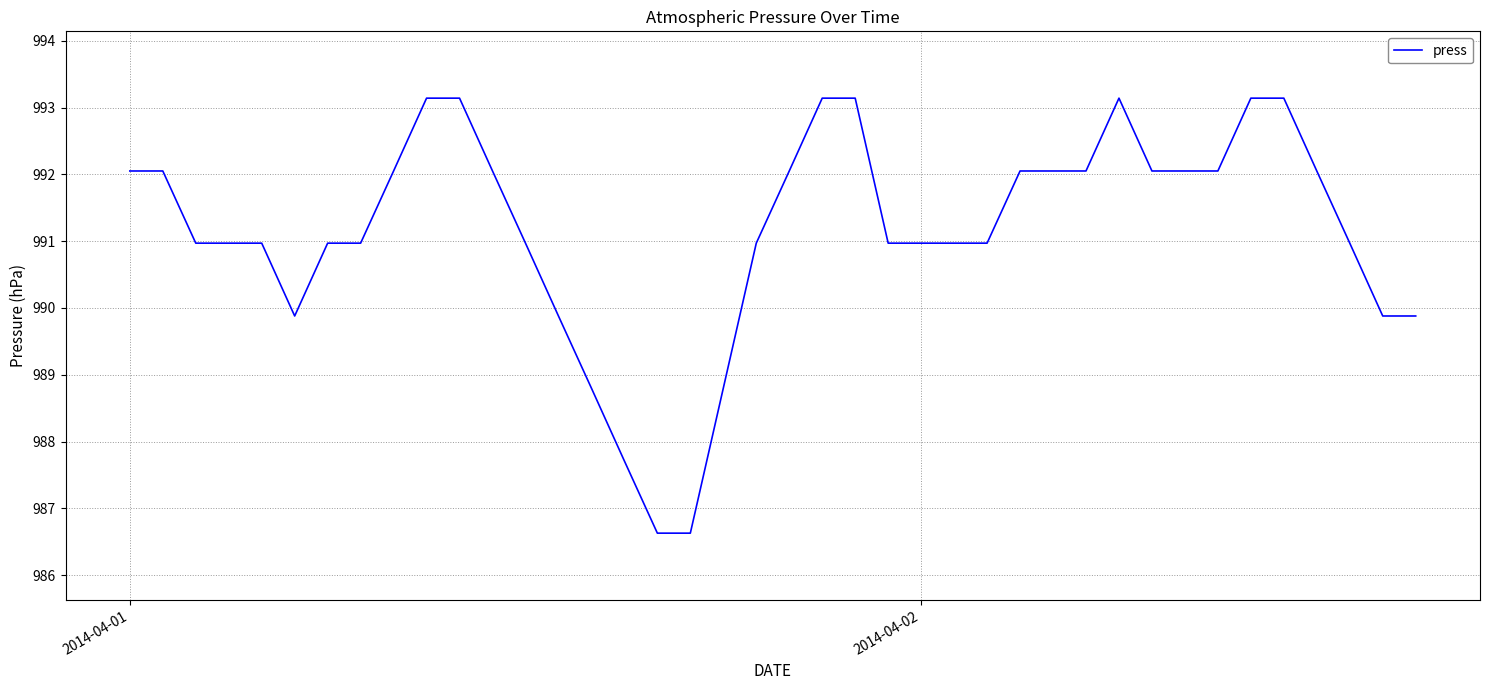

What is the difference between the maximum and second lowest values?

6.5